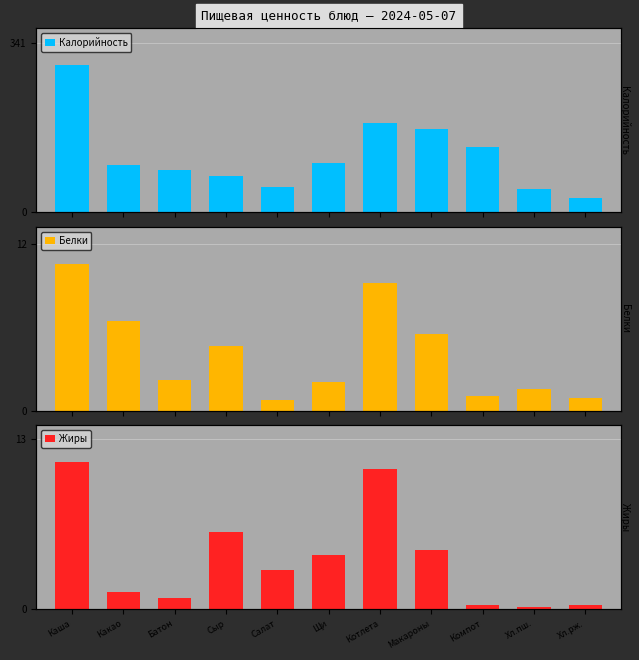

How many data points in Белки are above 2?

7